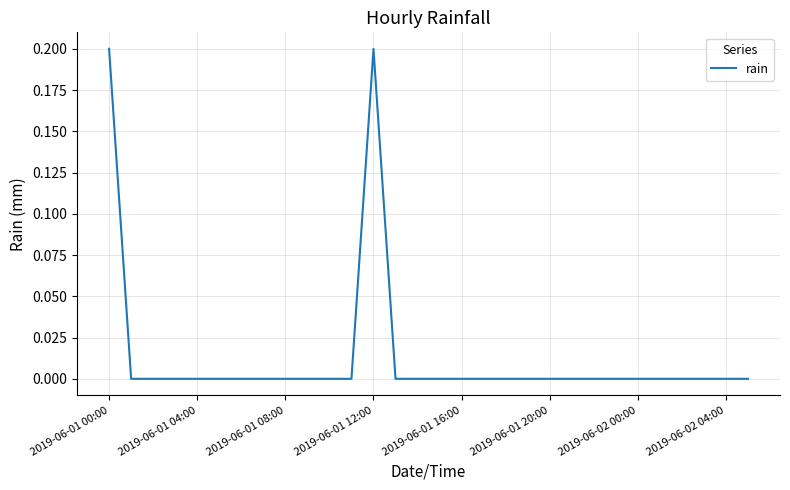

Does the chart display data point markers on the line(s)?

No